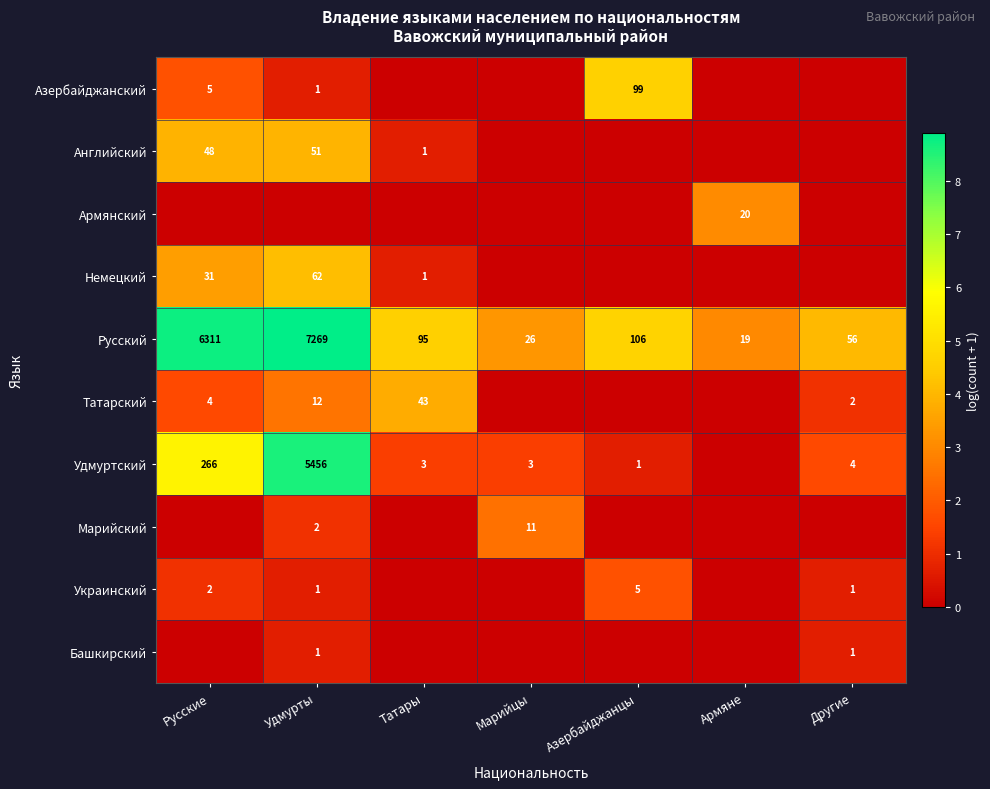

Is the value of Удмуртский at Марийцы greater than the value of Русский at Азербайджанцы?

No